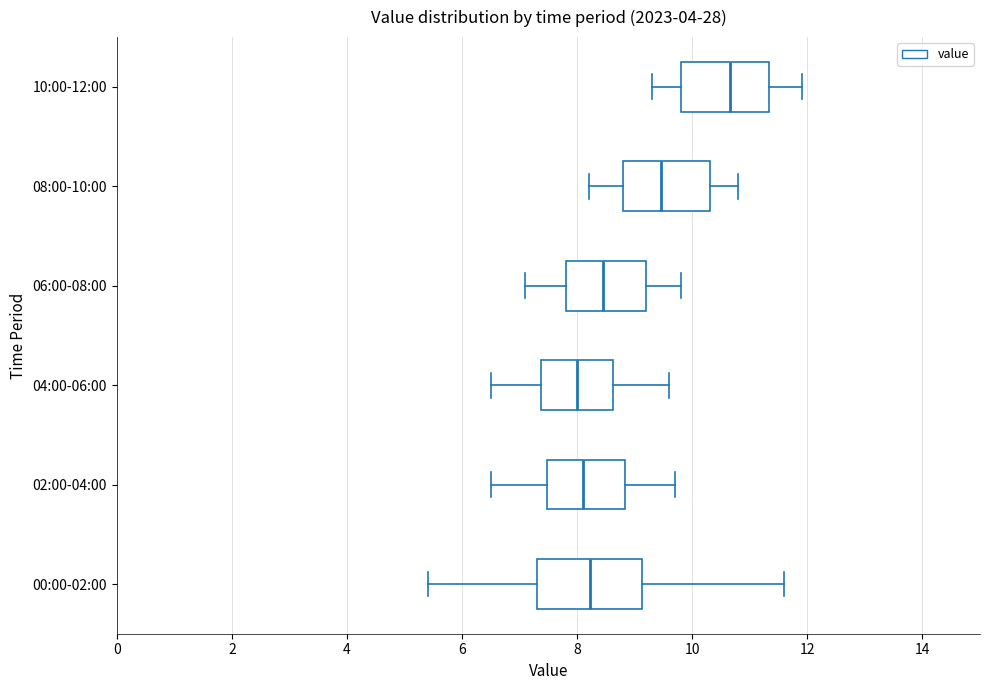

Which box has the furthest to the right median line?

10:00-12:00